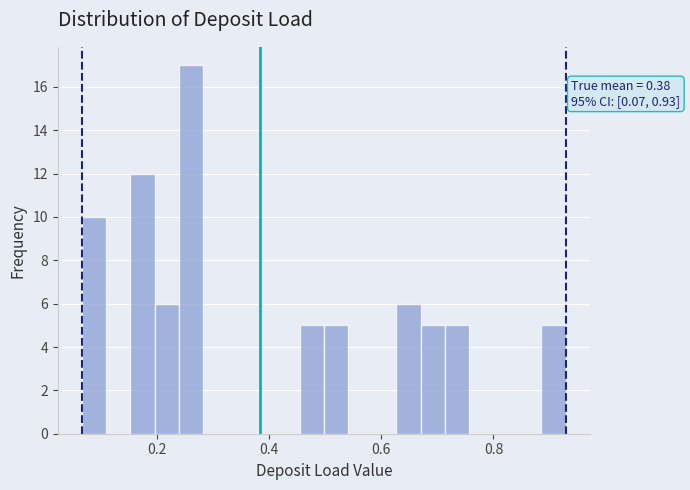

Around what value on the x-axis is the tallest bar? Give the approximate position of its centre, as read against the axis.

0.26